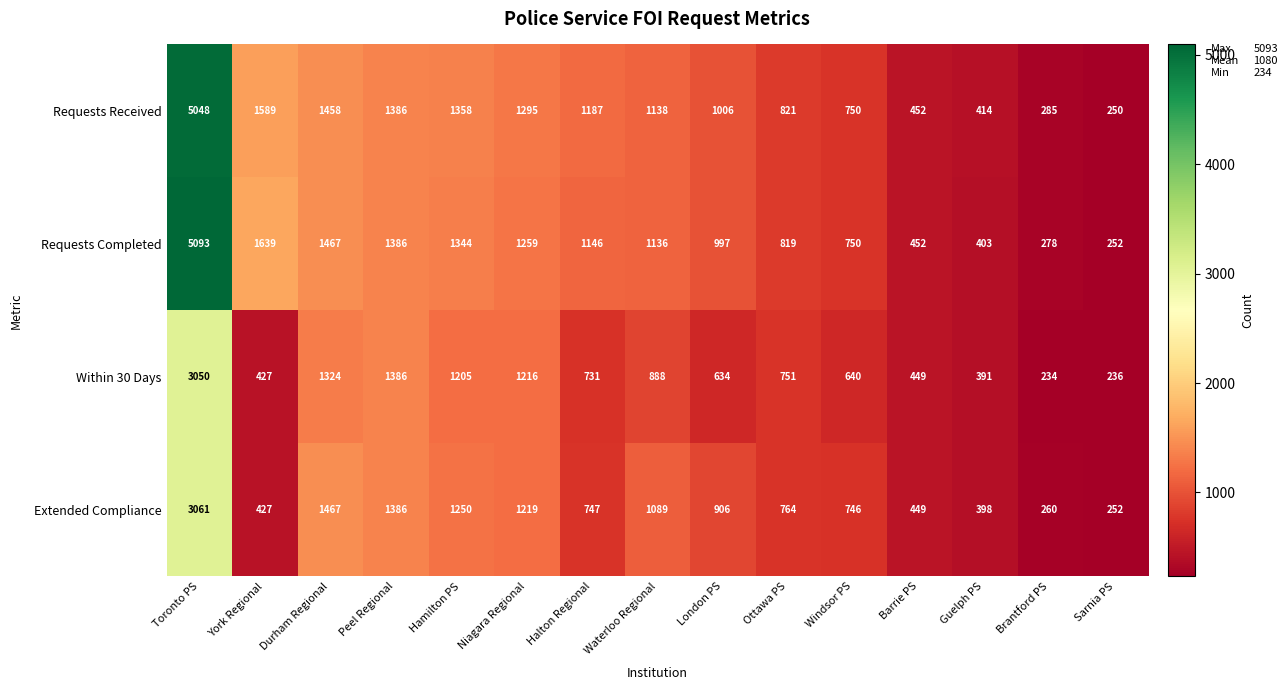

How many distinct data groups are displayed?

4